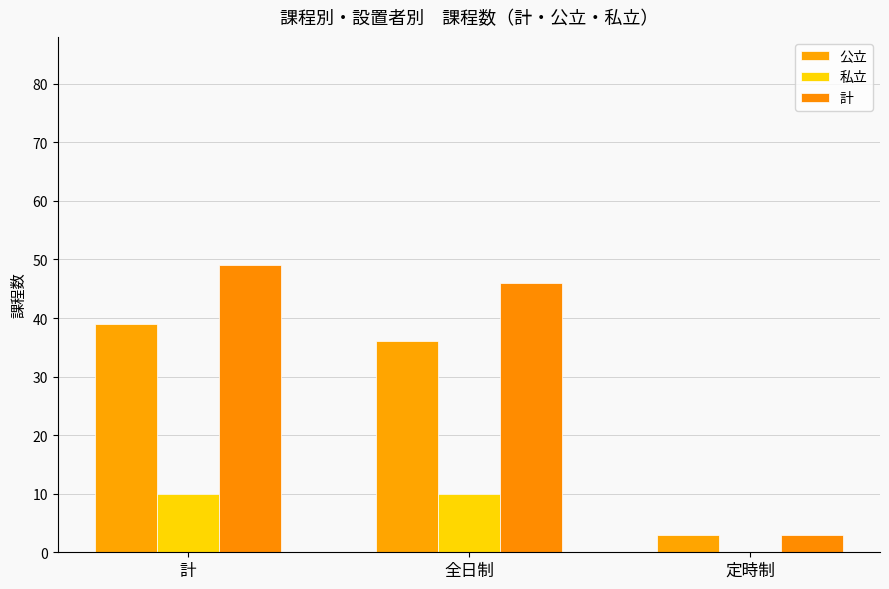

The value of 計 at 全日制 is 15. True or false?

False